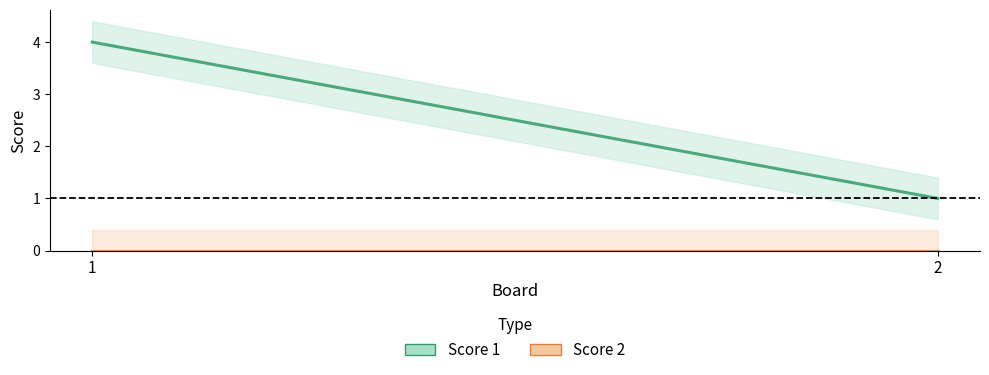

Rank the categories by Score 2 value from lowest to highest.

1, 2